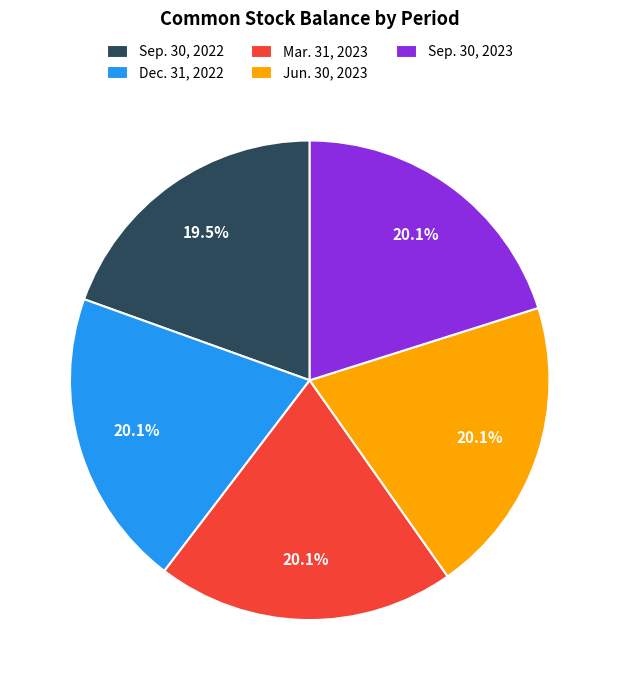

How many slices are in this pie chart?

5